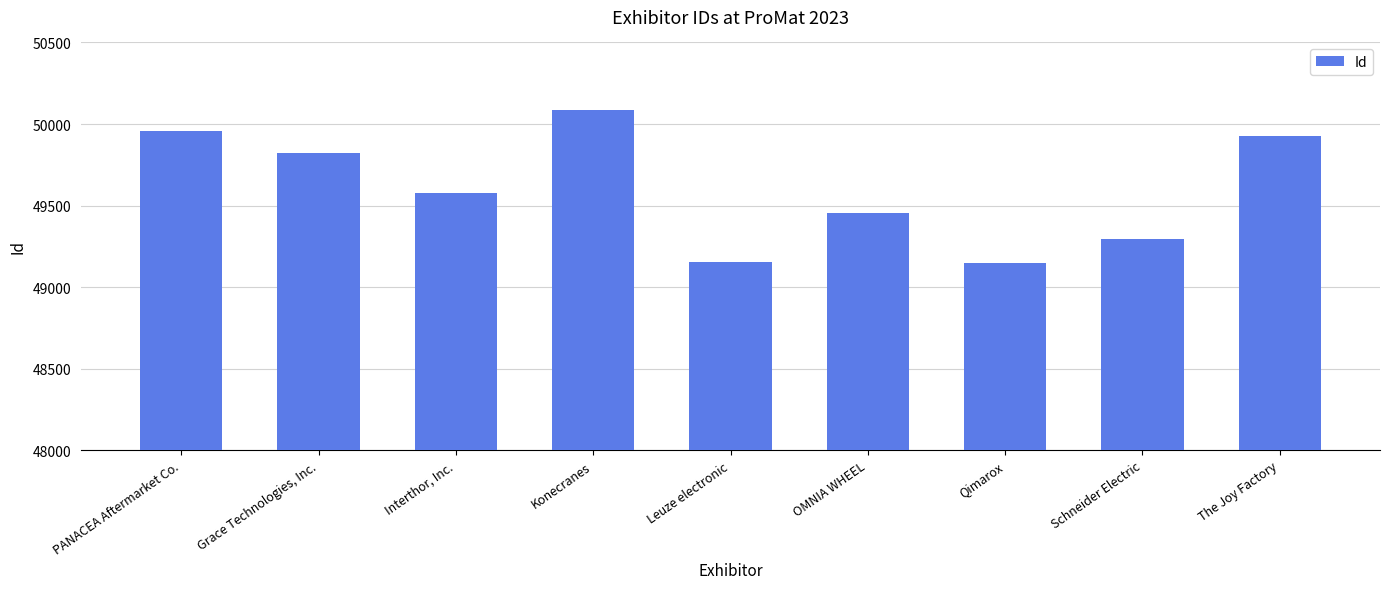

What is the difference between the maximum and minimum values?

936